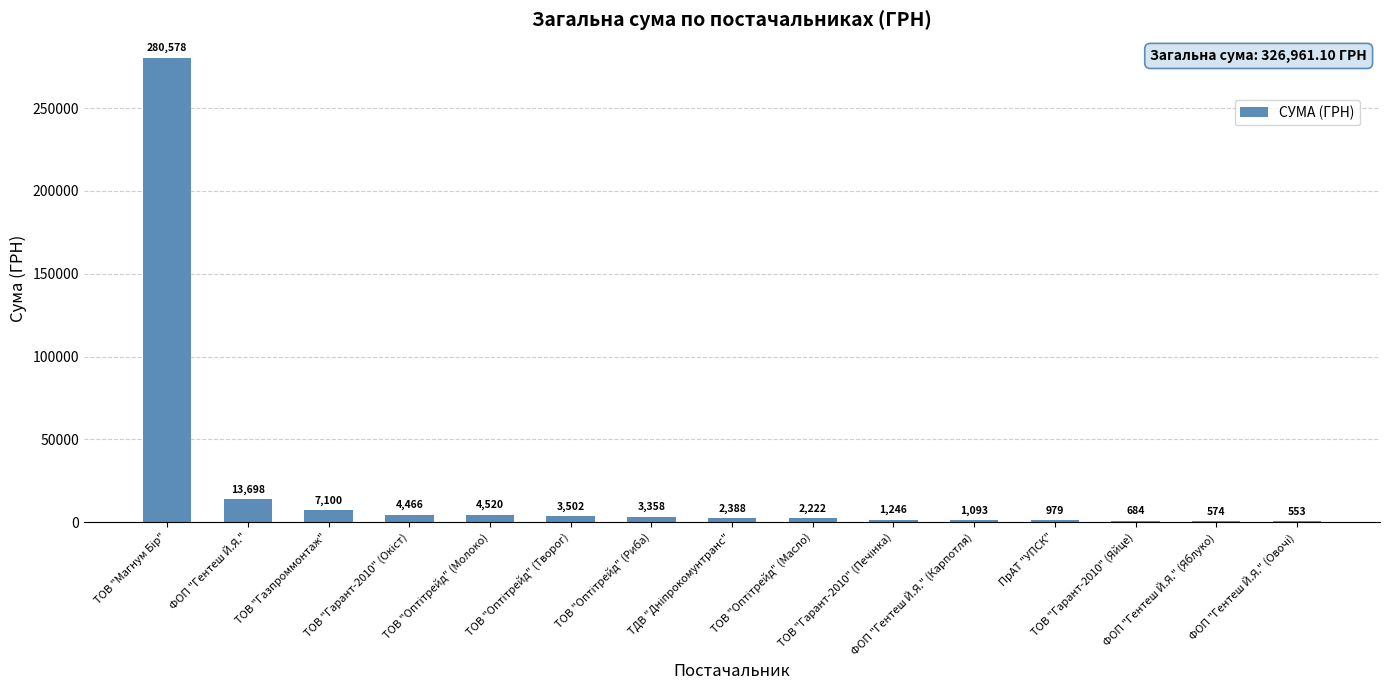

What is the greatest value displayed?

280578.0